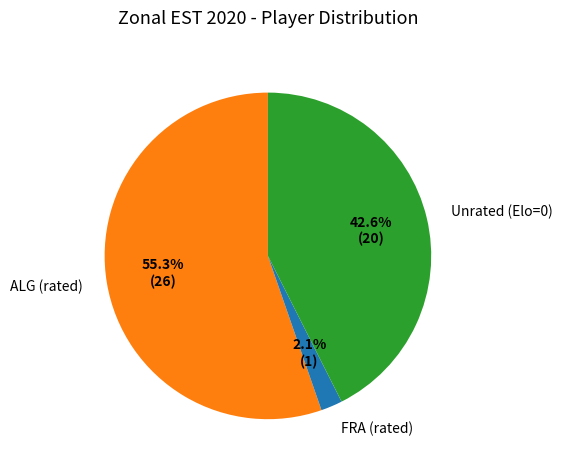

Which slice is the largest?

ALG (rated)